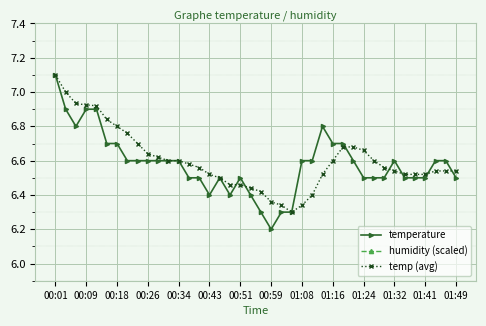

True or false: humidity (scaled) and temperature intersect in this chart.

False